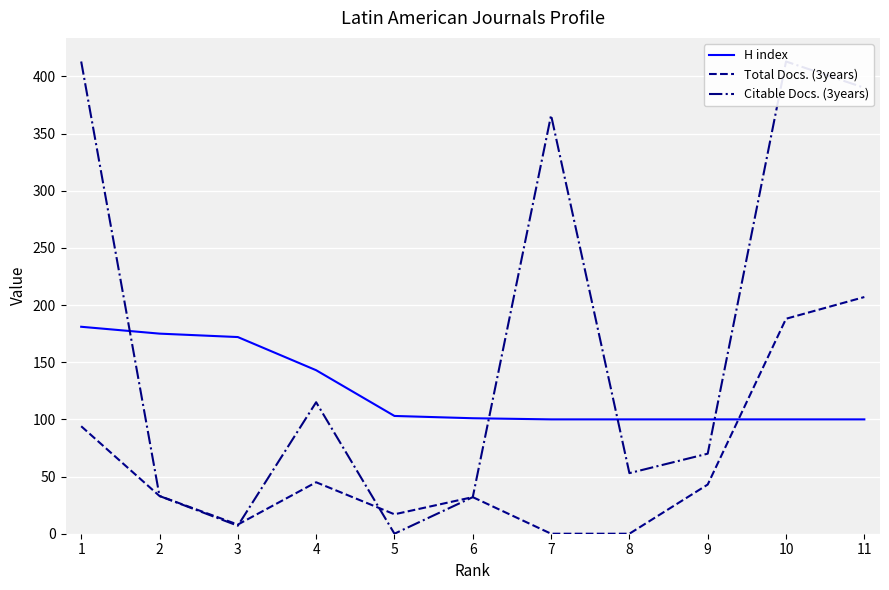

Is it true that H index equals 100 at 10?

True